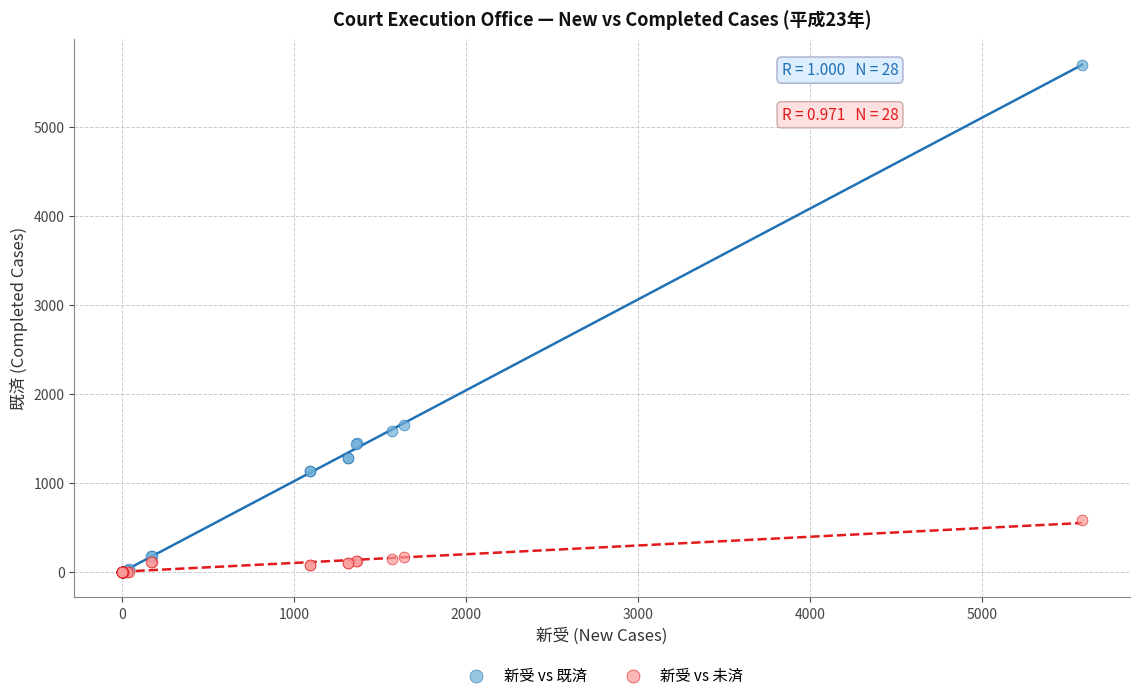

Across all series, what Y value is closest to 2850?

1655